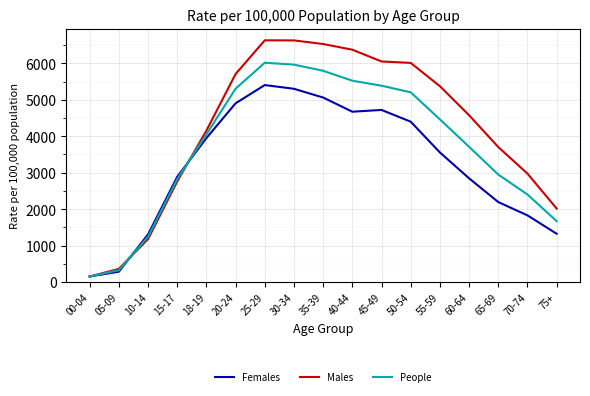

Rank the series by their maximum value, from highest to lowest.

Males, People, Females